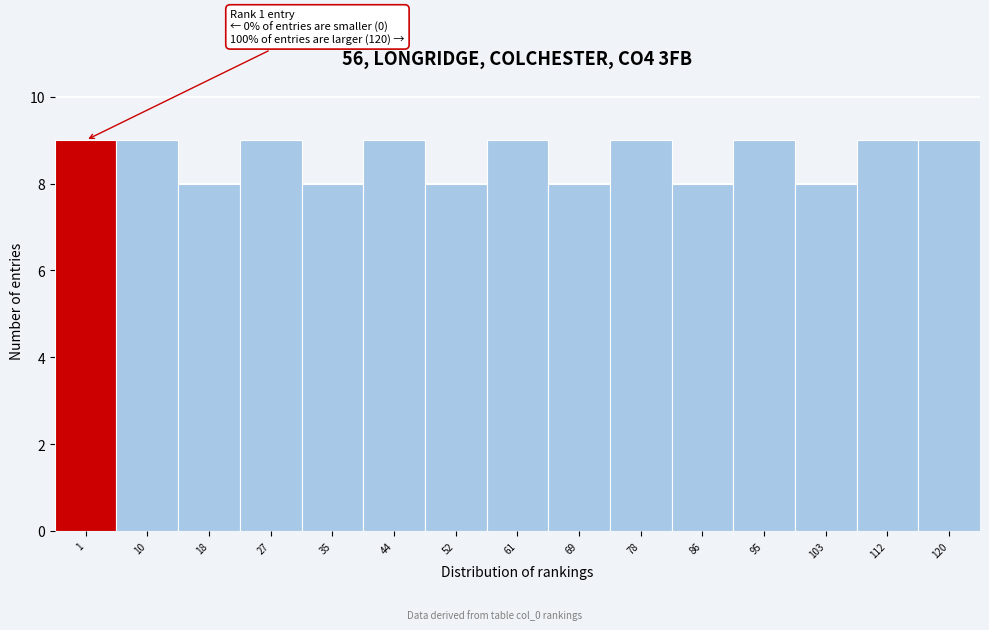

Reading left to right, list all the values displayed in this chart.

1=9	10=9	18=8	27=9	35=8	44=9	52=8	61=9	69=8	78=9	86=8	95=9	103=8	112=9	120=9